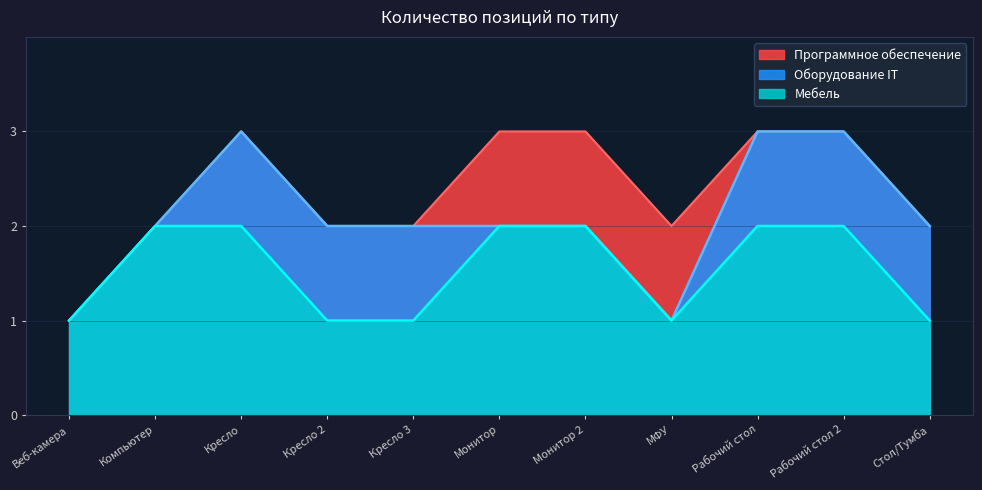

Rank the series by their average value, from highest to lowest.

Программное обеспечение, Оборудование IT, Мебель